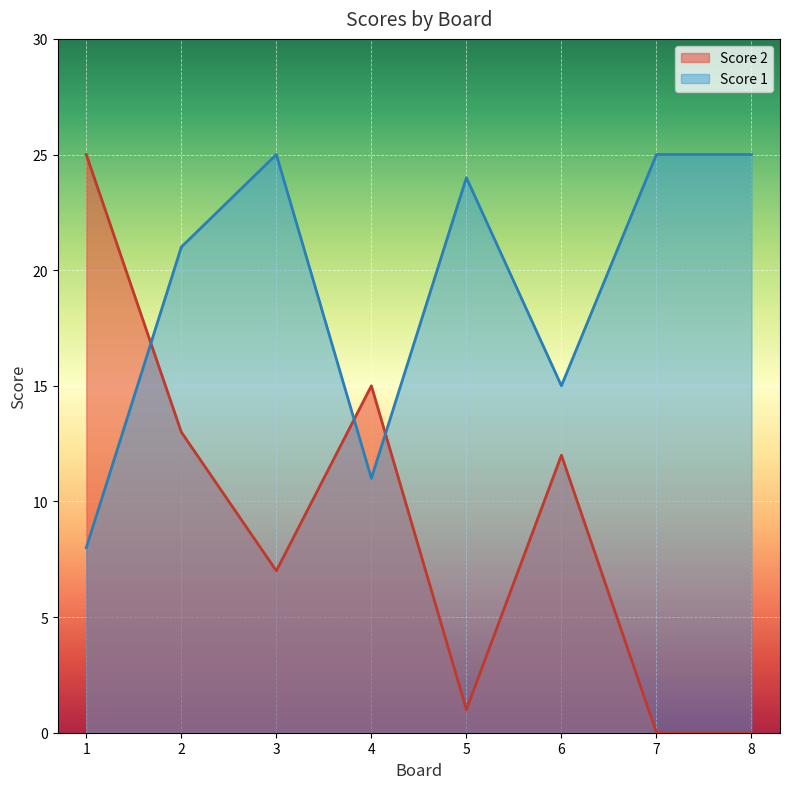

The value of Score 1 at 3 is 25. True or false?

True